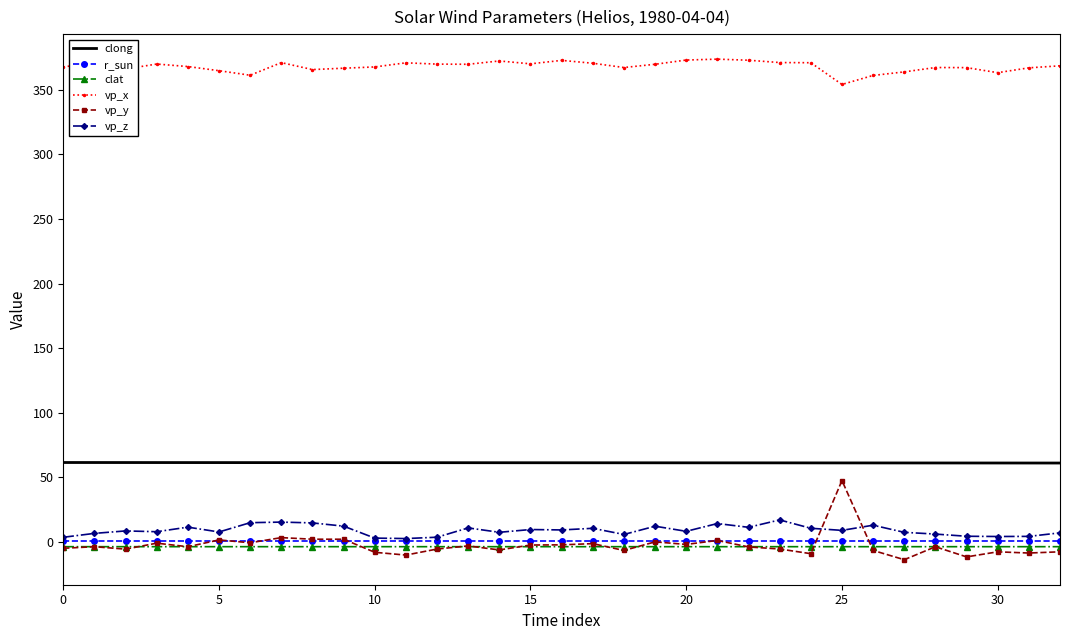

Which series ends up on top after the final intersection of clat and vp_y?

clat